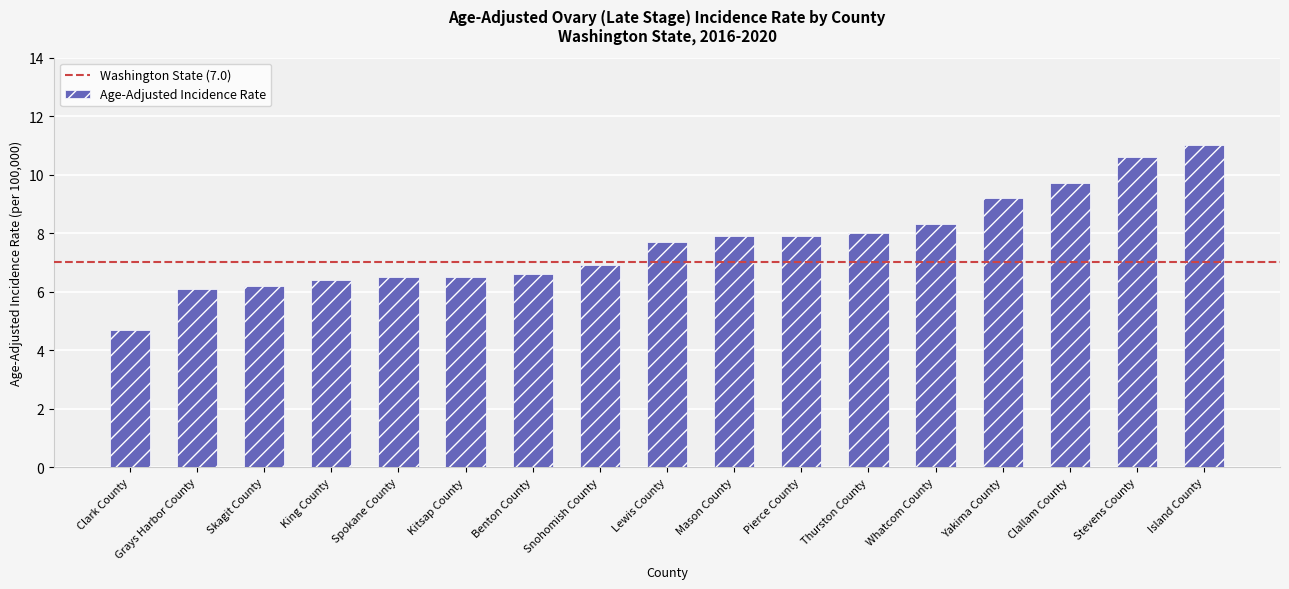

Which category has the highest value across all series?

Island County